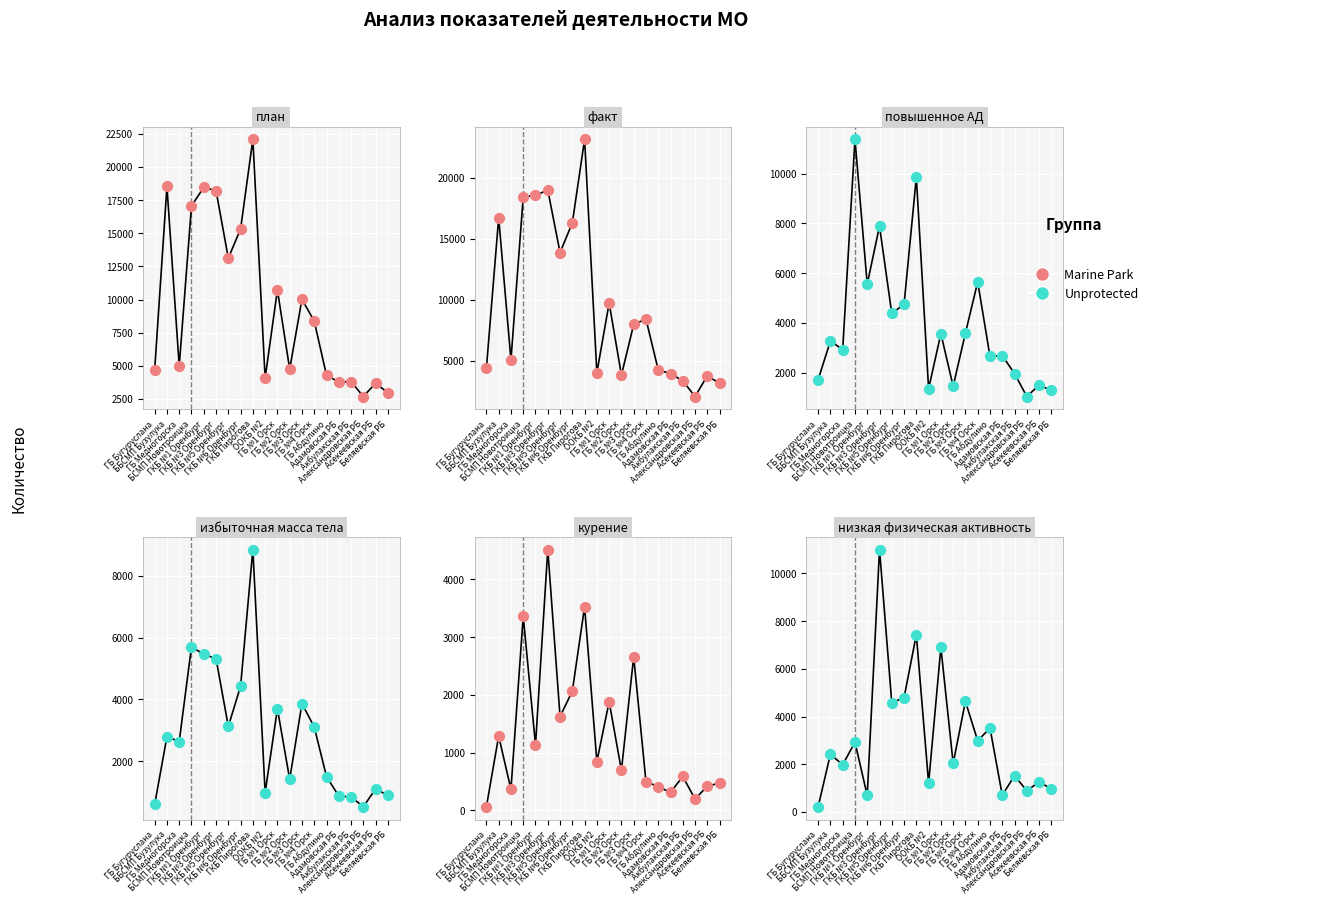

What are all the series names shown in the legend?

Marine Park, Unprotected